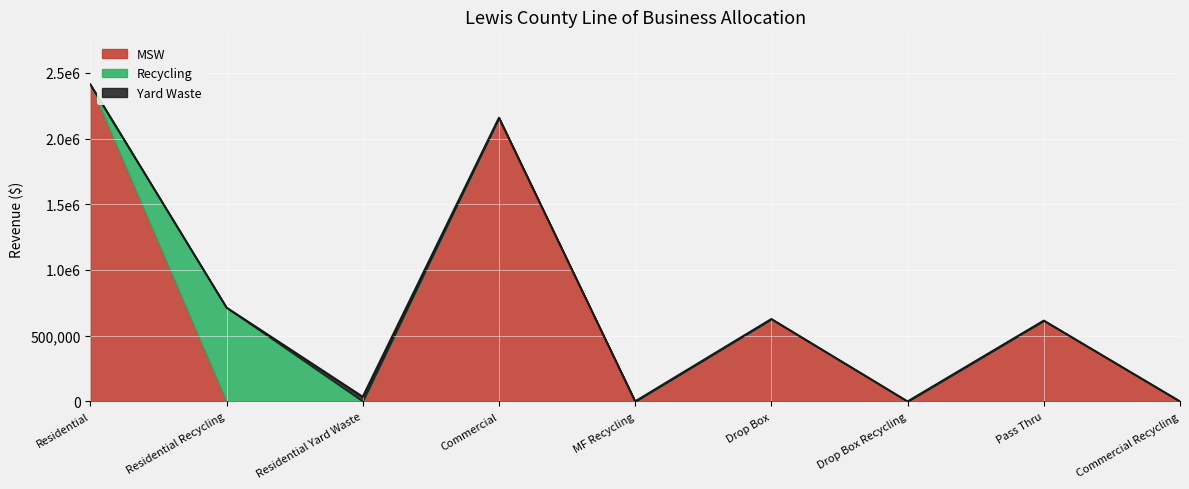

At which label is Yard Waste closest to 17582?

Residential